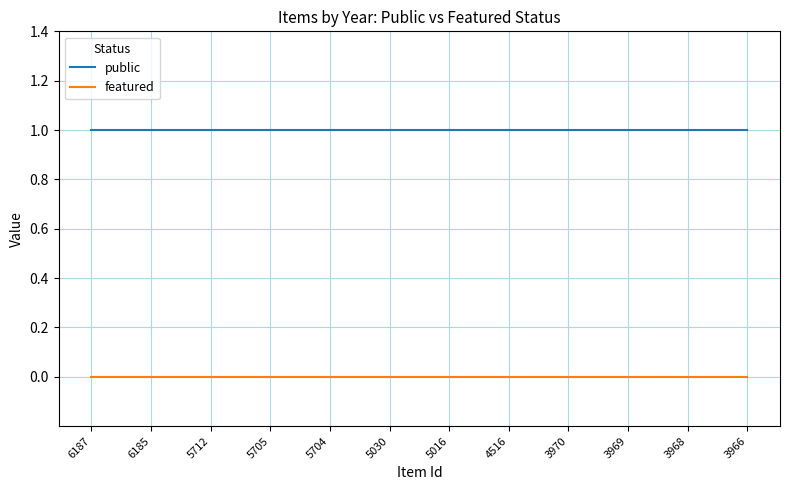

What is the total value across all series at 3968?

1